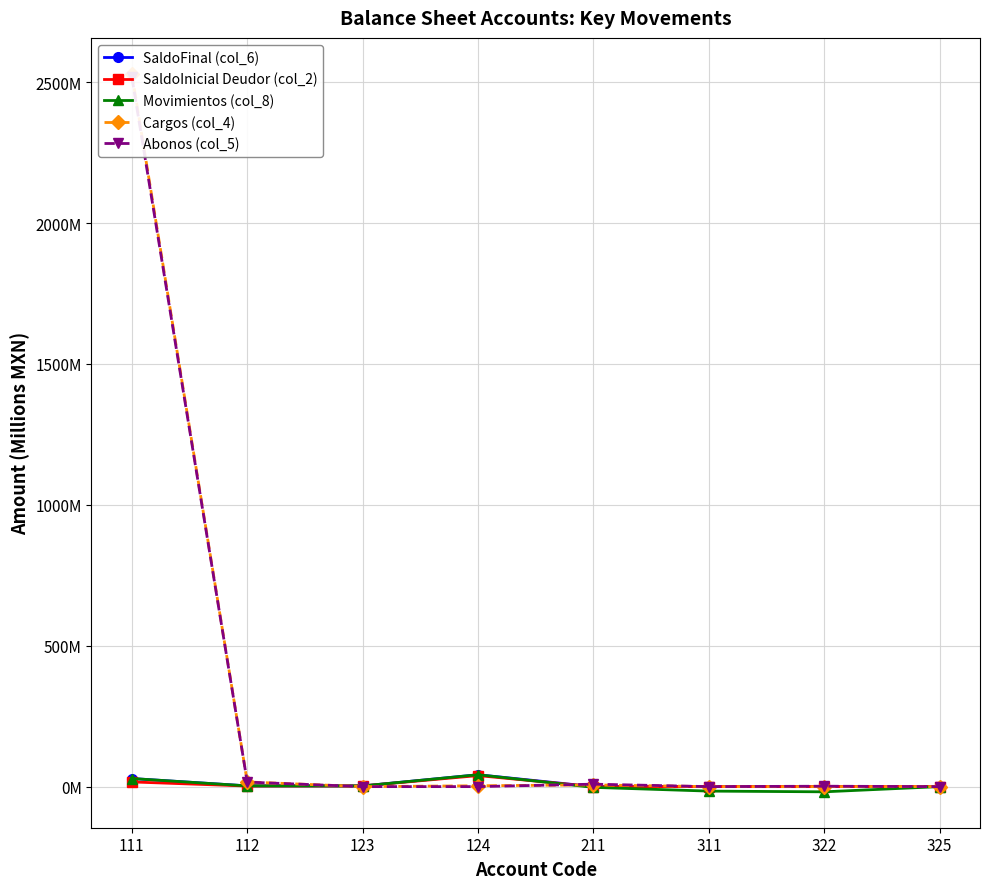

At which category is the sum across all series the highest?

111